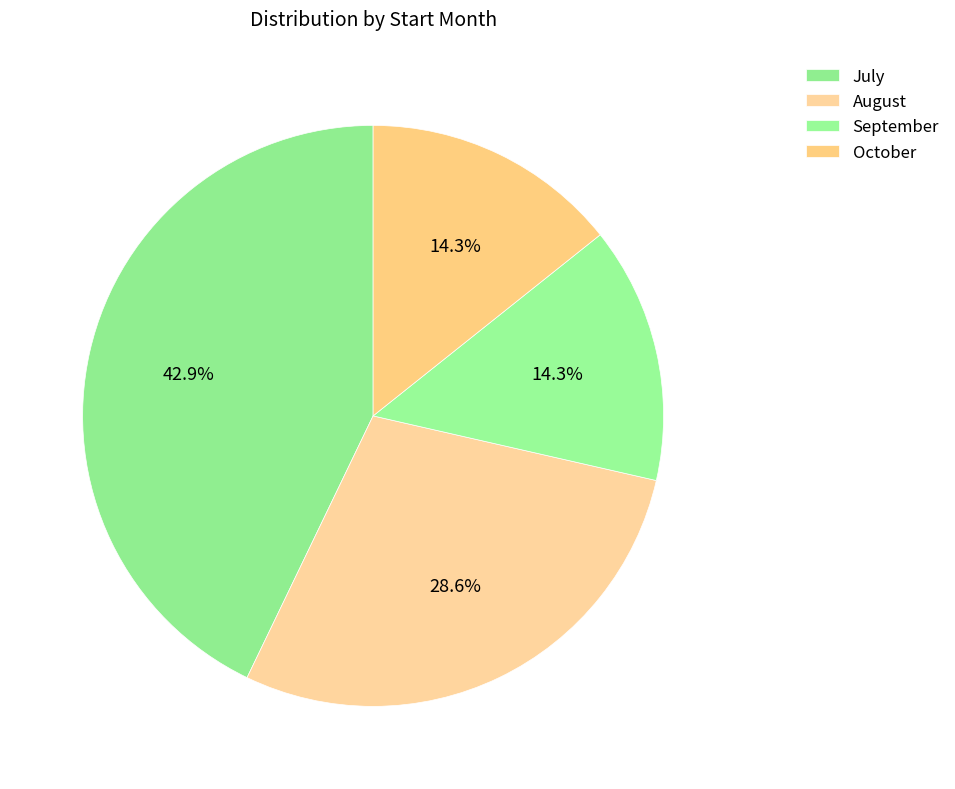

How many segments does this pie chart have?

4